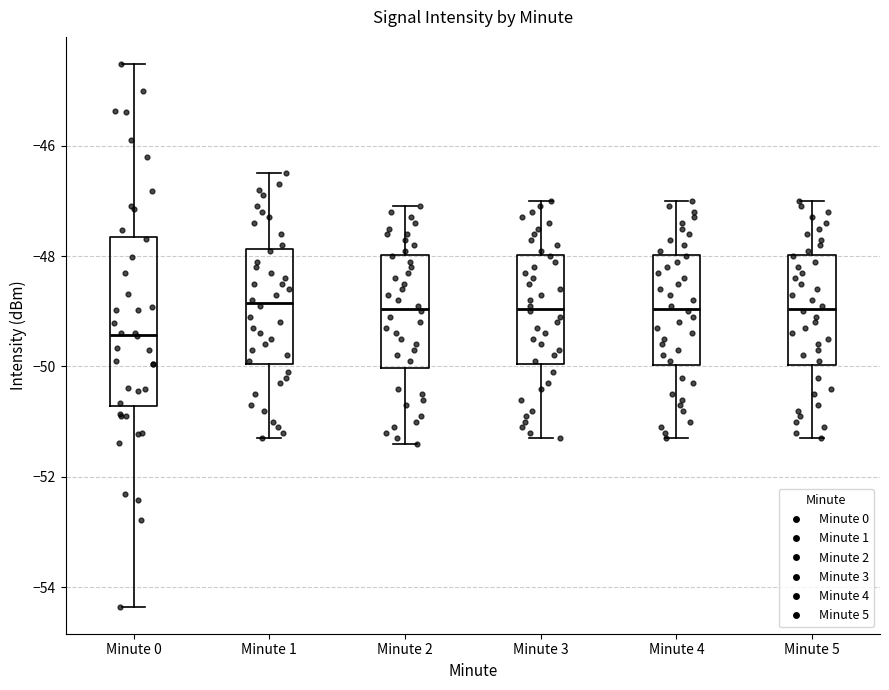

Where does the lower whisker of the box for Minute 5 end on the y-axis? The values are not printed on the chart, so give them approximately, as read against the axis.

-51.2